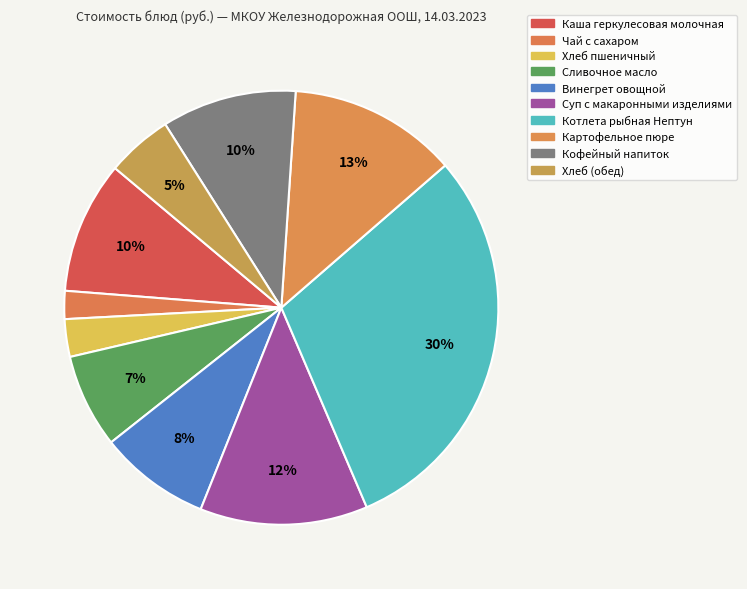

Does Каша геркулесовая молочная represent more than half of the total?

No